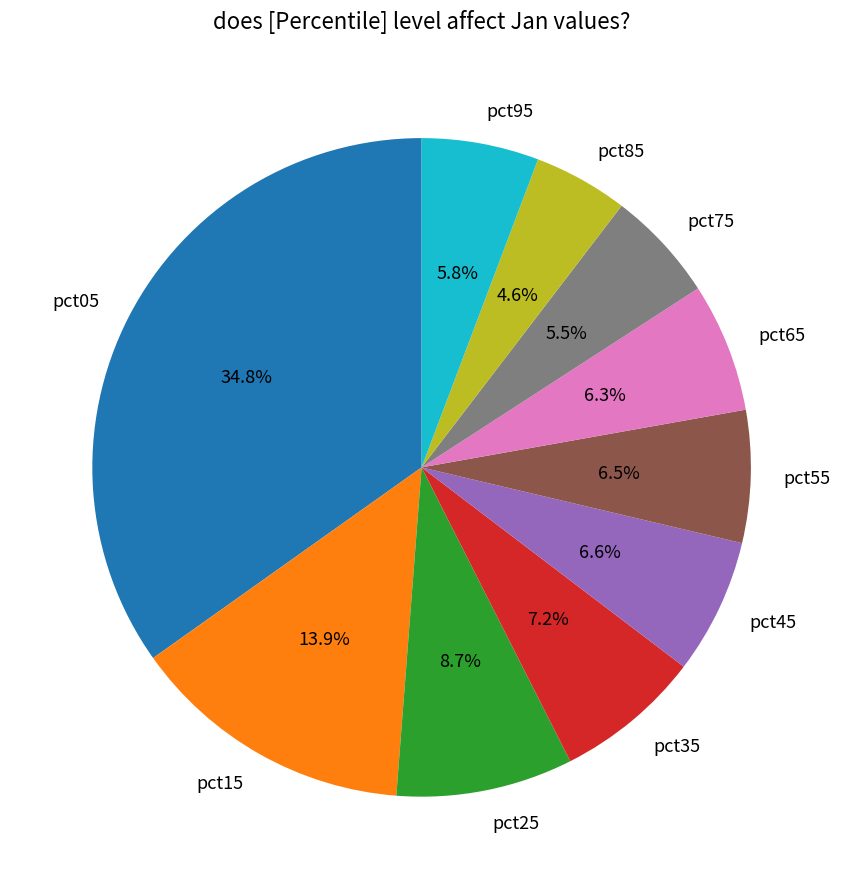

Which slice is the largest?

pct05